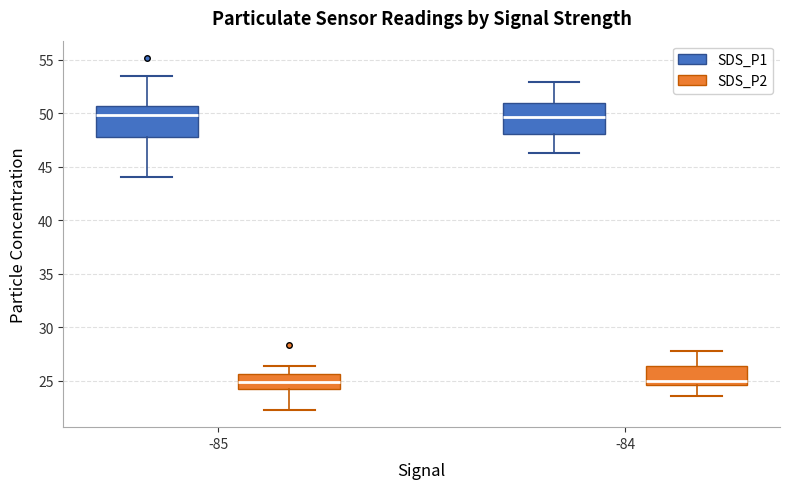

Reading left to right, transcribe this box plot: for each box, give where its median line is, the range the box spans, and where its two whiskers end, as read against the y-axis. The values are not printed on the chart, so give them approximately, as read against the axis.

-85 (SDS_P1): median 50.0, box 48.0 to 50.5, whiskers 44.0 to 53.5
-85 (SDS_P2): median 25.0, box 24.5 to 25.5, whiskers 22.5 to 26.5
-84 (SDS_P1): median 49.5, box 48.0 to 51.0, whiskers 46.5 to 53.0
-84 (SDS_P2): median 25.0, box 24.5 to 26.5, whiskers 23.5 to 28.0